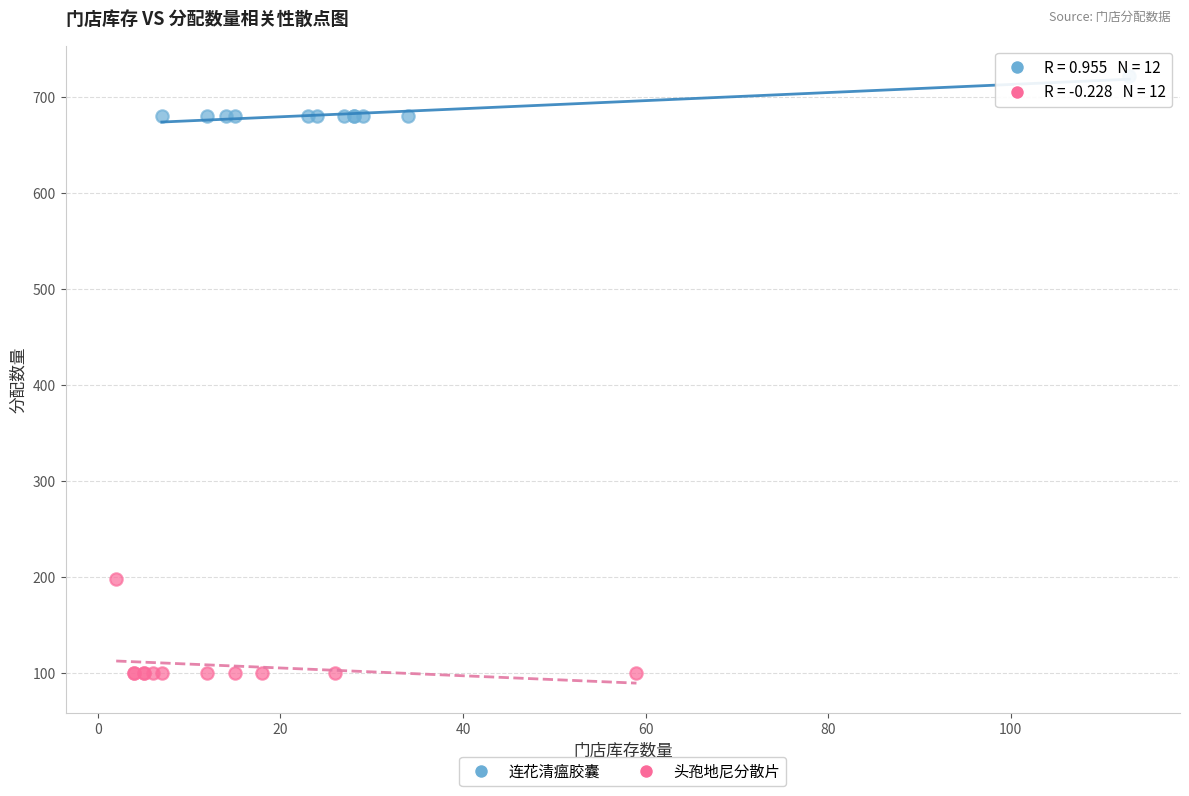

Which series reaches the maximum Y coordinate?

连花清瘟胶囊